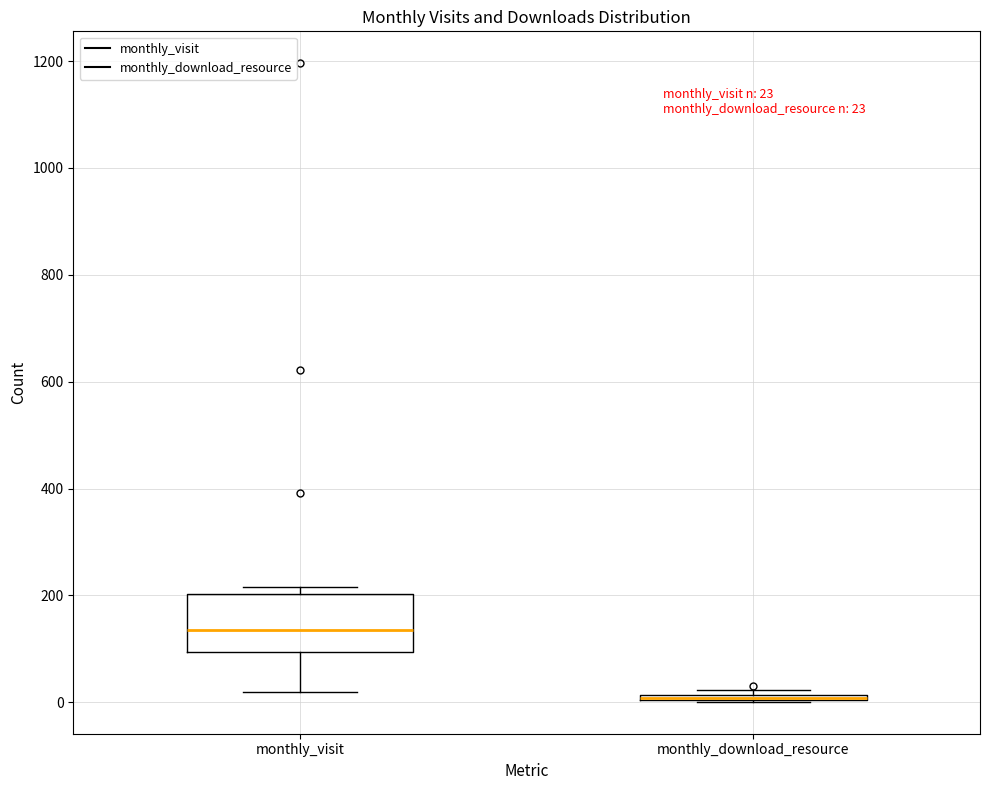

Which box is the tallest, from its lower edge to its upper edge?

monthly_visit